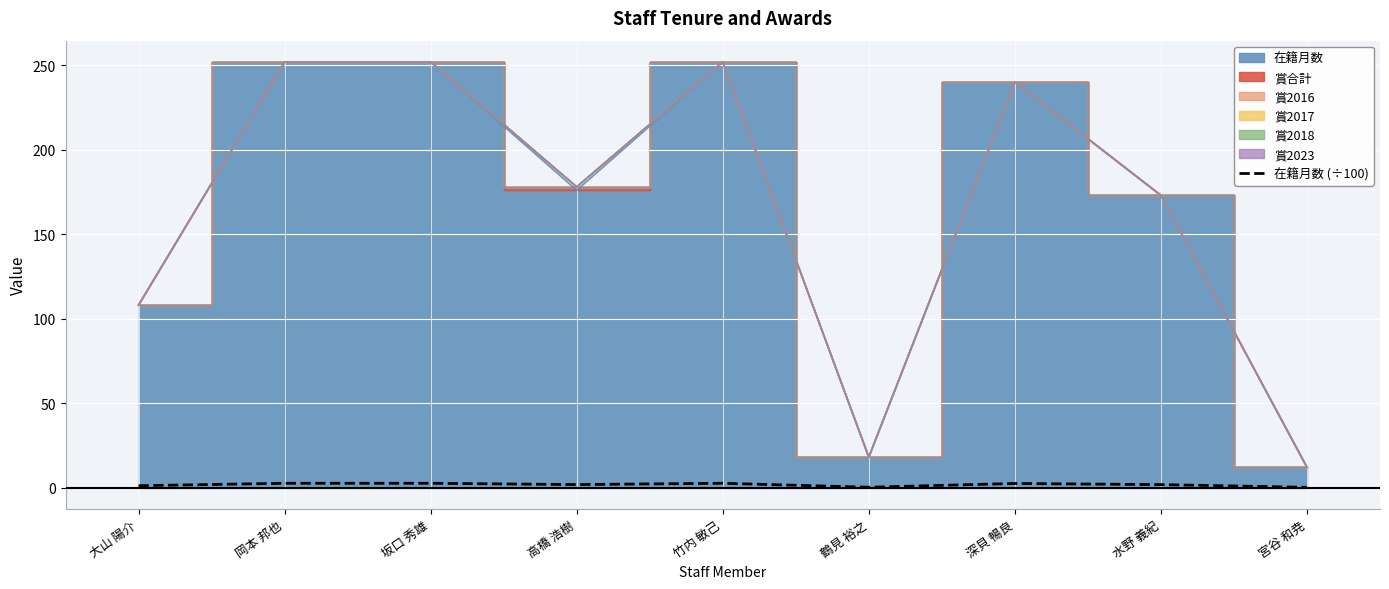

Reading left to right, extract all data points from this chart.

大山 陽介=1.1	岡本 邦也=2.5	坂口 秀雄=2.5	高橋 浩樹=1.8	竹内 敏己=2.5	鶴見 裕之=0.2	深貝 暢良=2.4	水野 義紀=1.7	宮谷 和尭=0.1